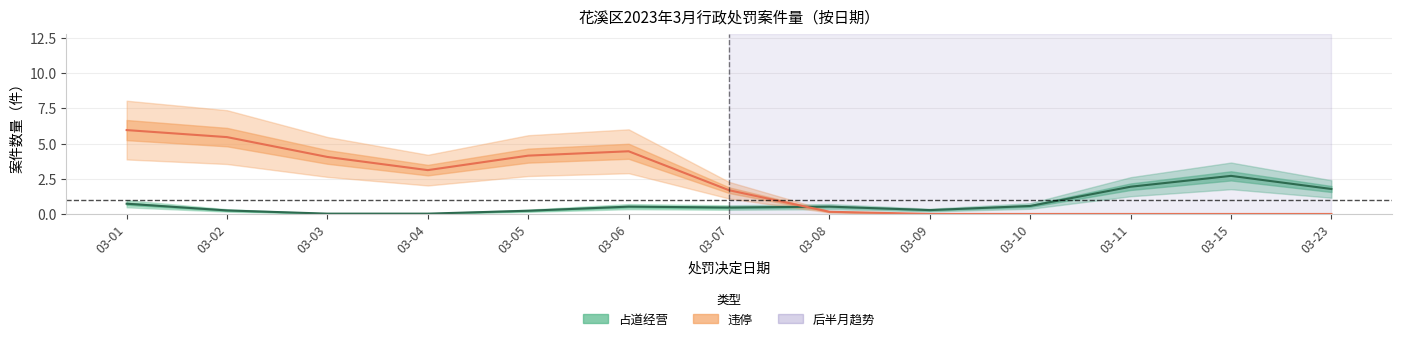

Which category has the lowest value in the 占道经营 series?

03-04